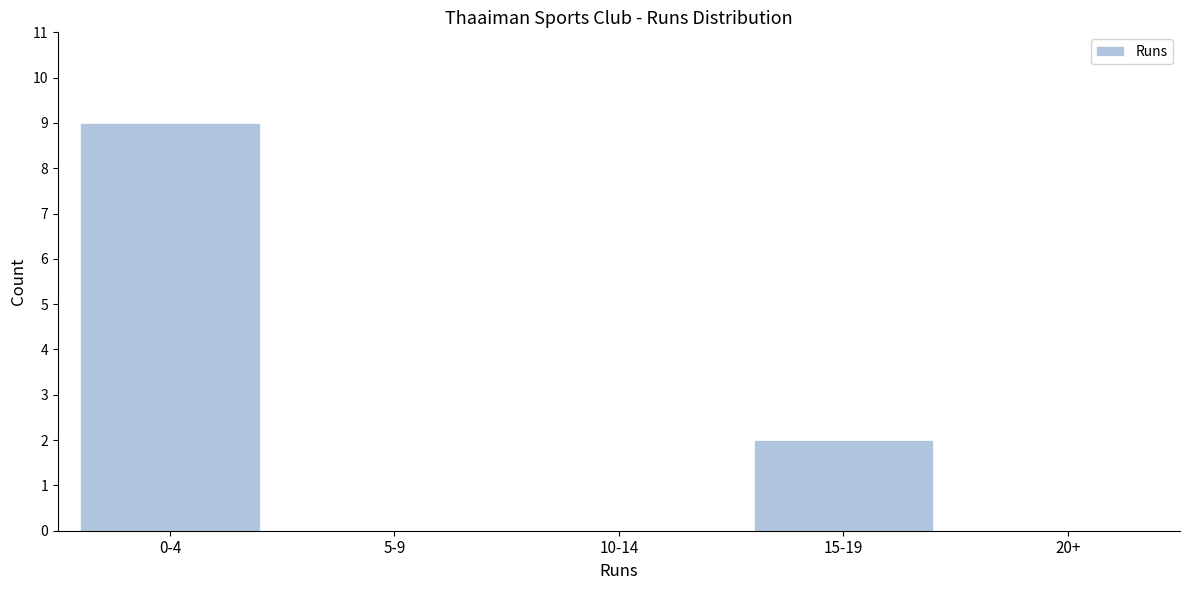

Reading left to right, extract all data points from this chart.

0-4=9	5-9=0	10-14=0	15-19=2	20+=0